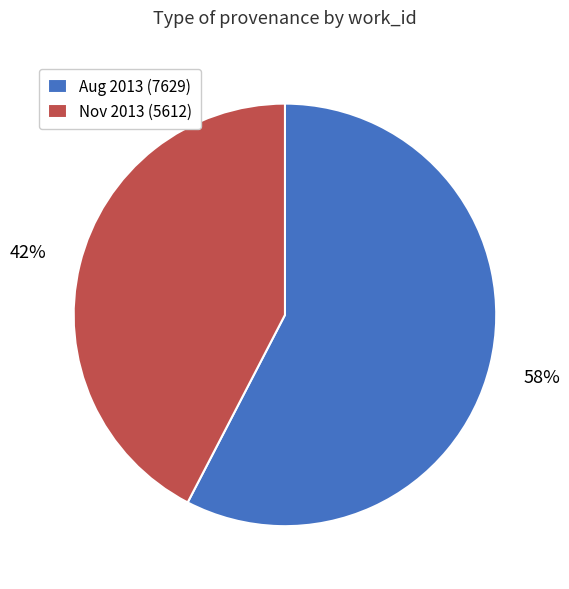

Is the sum of Aug 2013 (7629) and Nov 2013 (5612) greater than half?

Yes